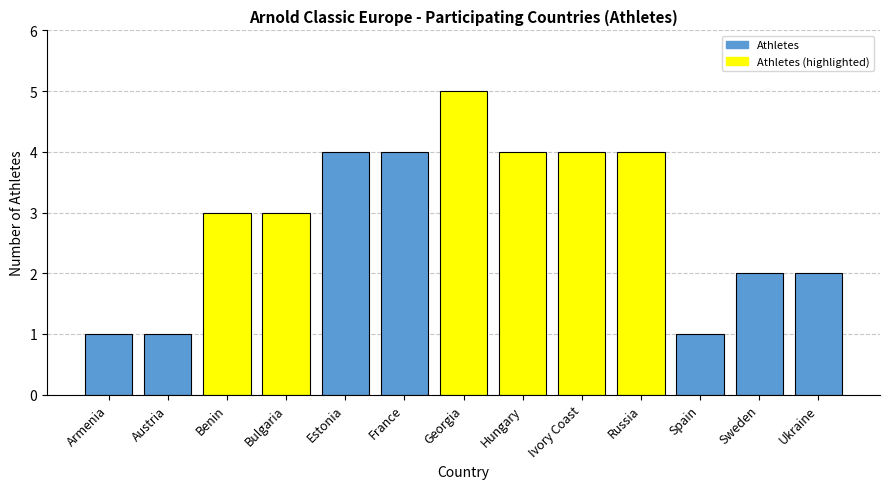

What is the label of the 10th bar from the left?

Russia